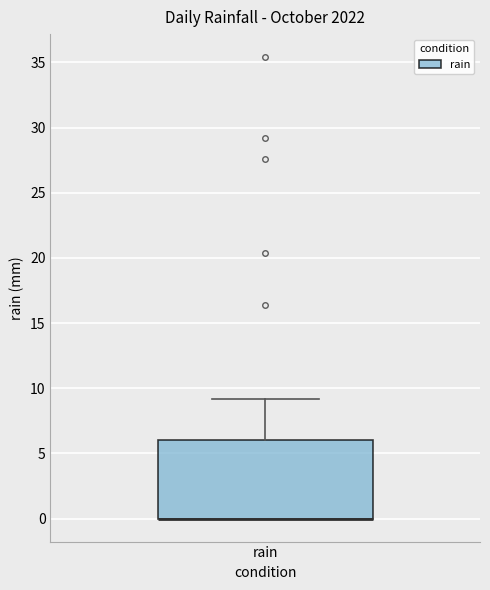

Read this box plot against the y-axis: the position of the median line, the range covered by the box, and the ends of both whiskers. The values are not printed on the chart, so give them approximately, as read against the axis.

median 0 (drawn on the box's lower edge), box 0 to 6, whiskers 0 to 9